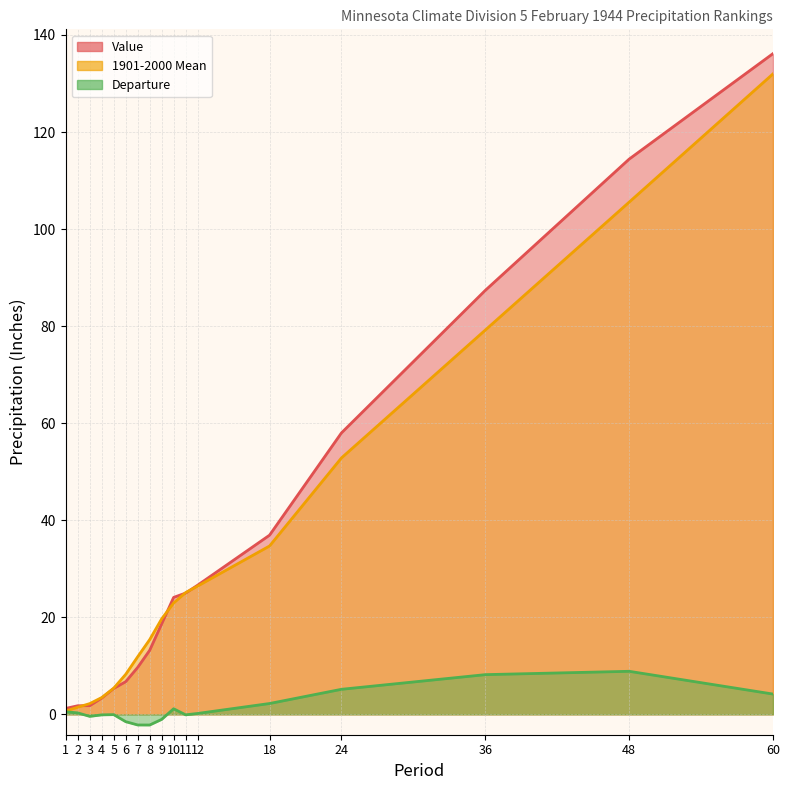

What is the value of the 1901-2000 Mean point at the 2nd from the left?

1.5